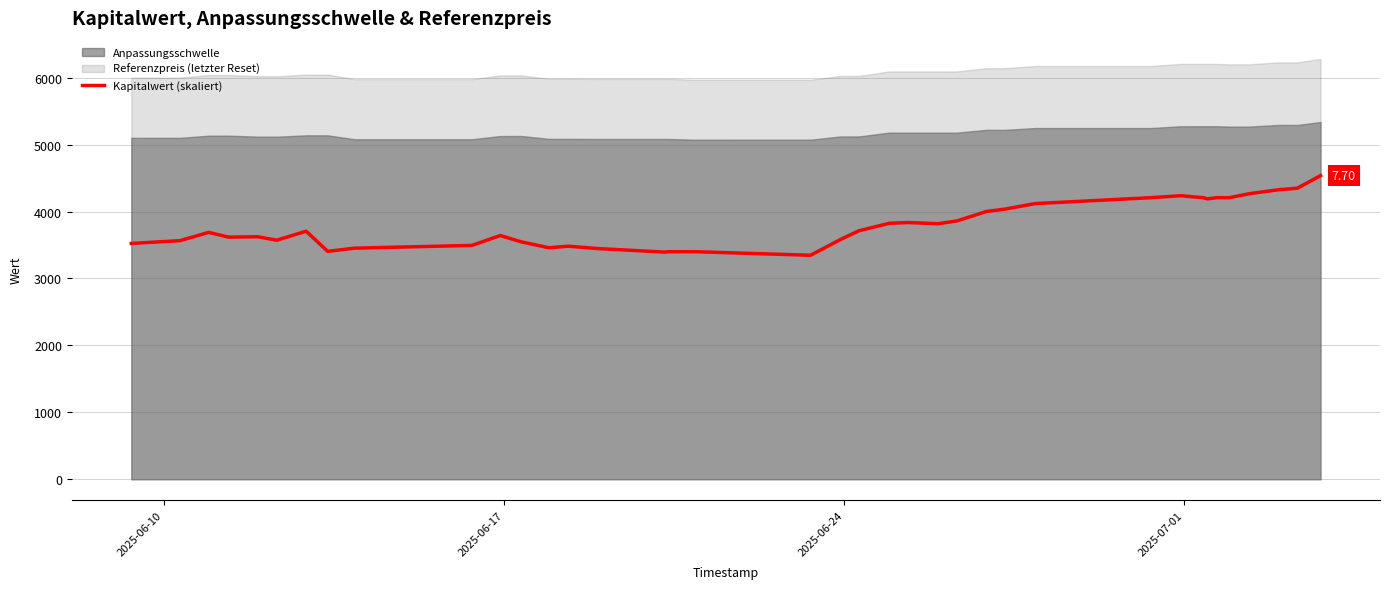

How many lines are shown in the chart?

1